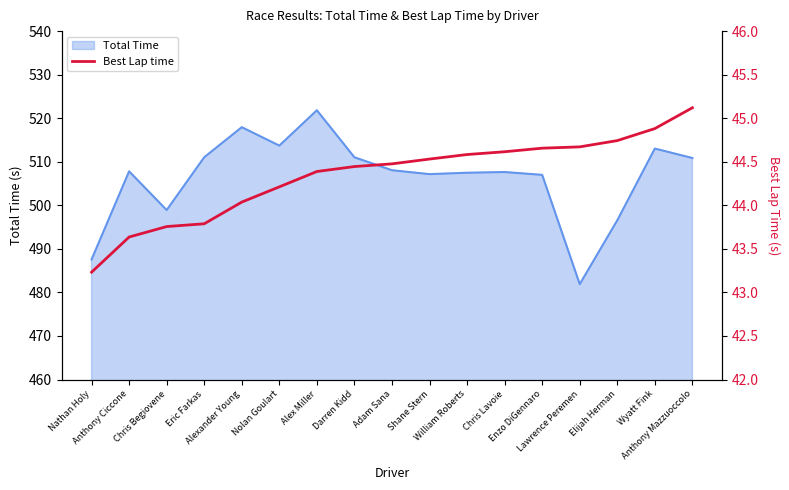

Reading right to left, what are all the values shown in this chart?

Anthony Mazzuoccolo=45.1	Wyatt Fink=44.9	Elijah Herman=44.7	Lawrence Peremen=44.7	Enzo DiGennaro=44.7	Chris Lavoie=44.6	William Roberts=44.6	Shane Stern=44.5	Adam Sana=44.5	Darren Kidd=44.4	Alex Miller=44.4	Nolan Goulart=44.2	Alexander Young=44.0	Eric Farkas=43.8	Chris Begiovene=43.8	Anthony Ciccone=43.6	Nathan Holy=43.2